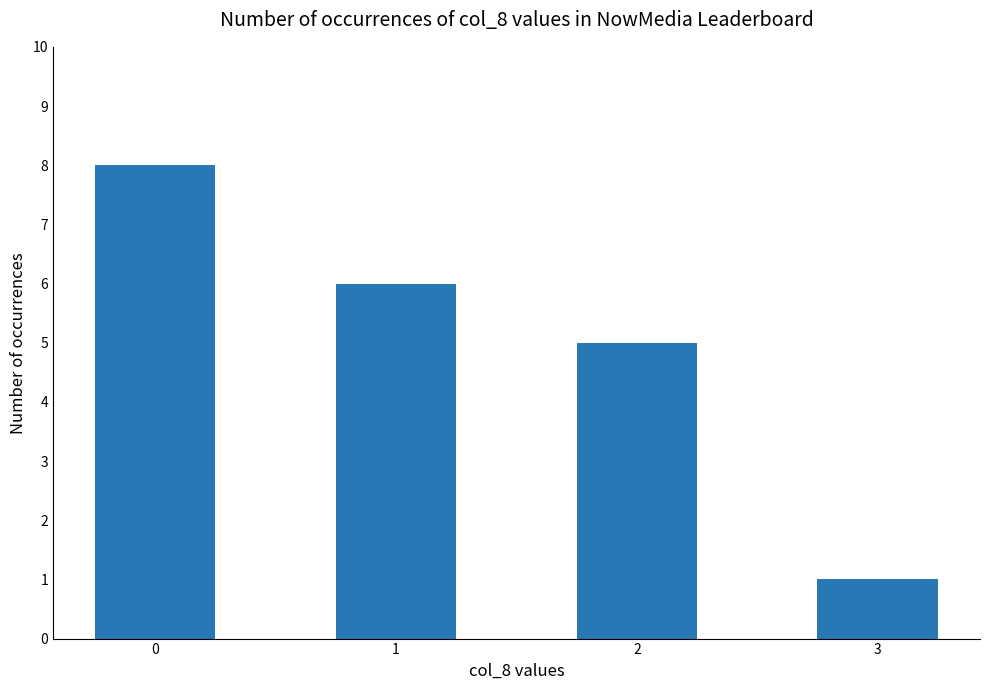

What value does the data have at 2?

5